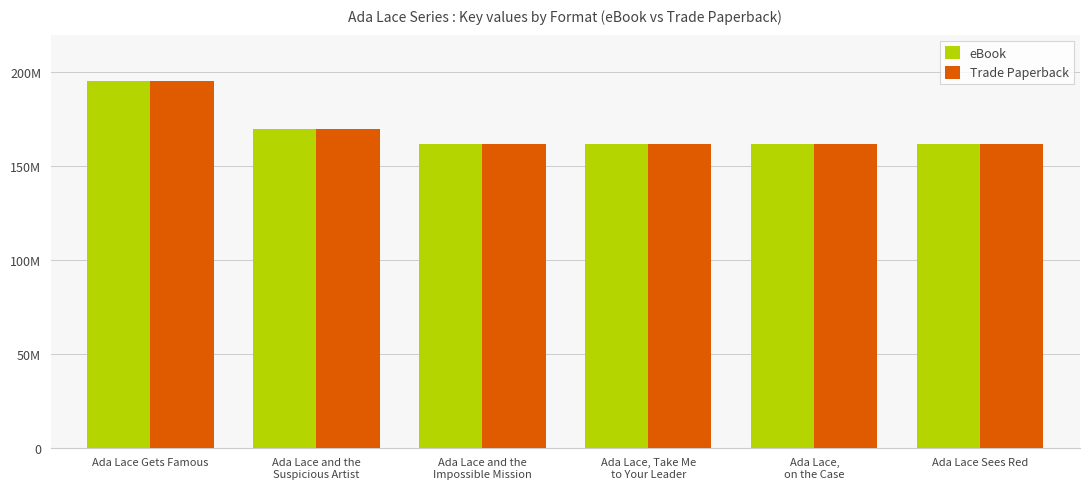

True or false: eBook has a value of 161999610 at Ada Lace and the
Impossible Mission.

True